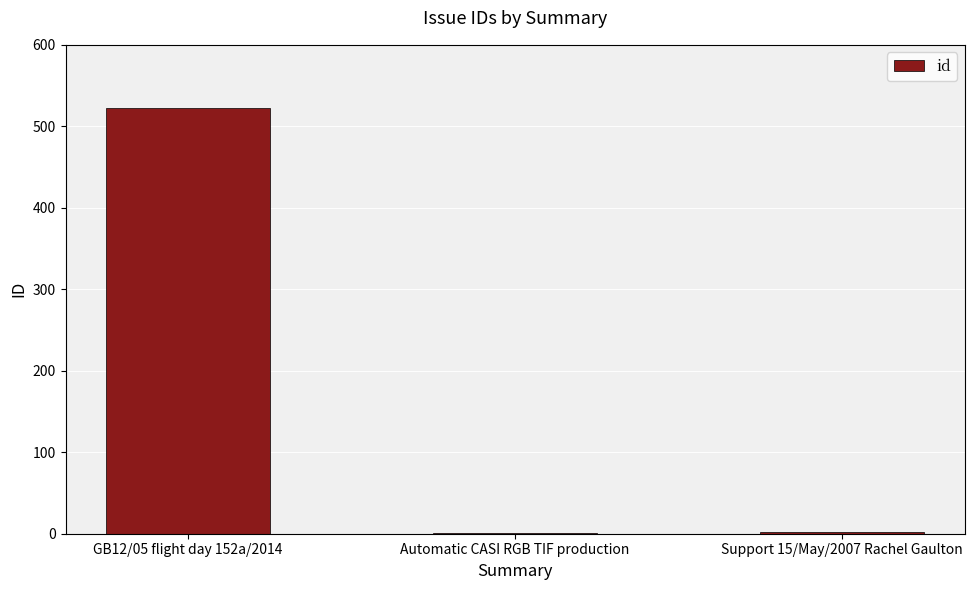

What is the greatest value displayed?

522